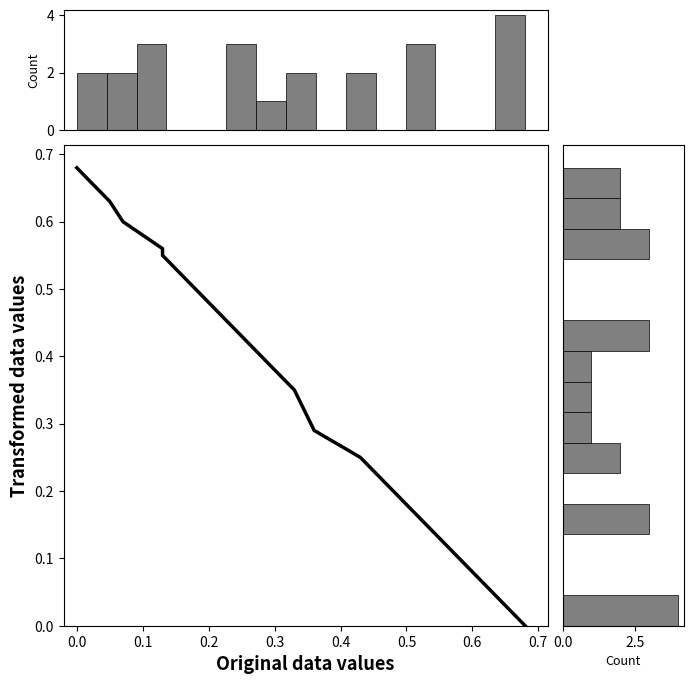

Does the chart display data point markers on the line(s)?

No